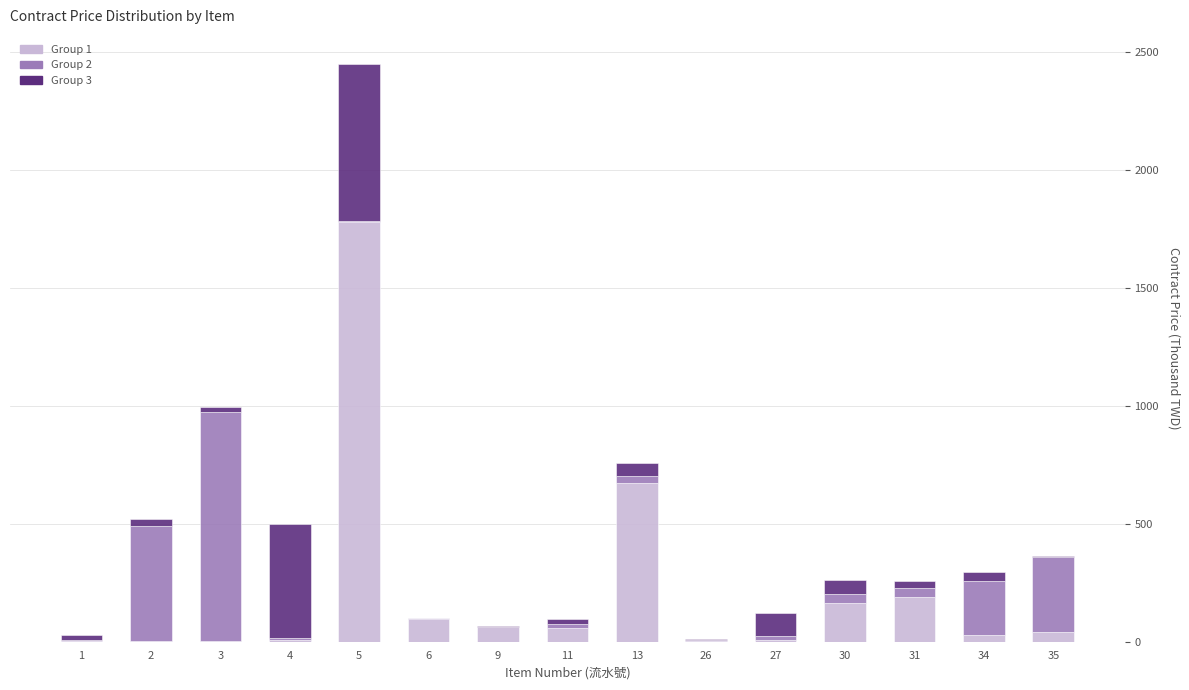

How many series are shown in this chart?

3